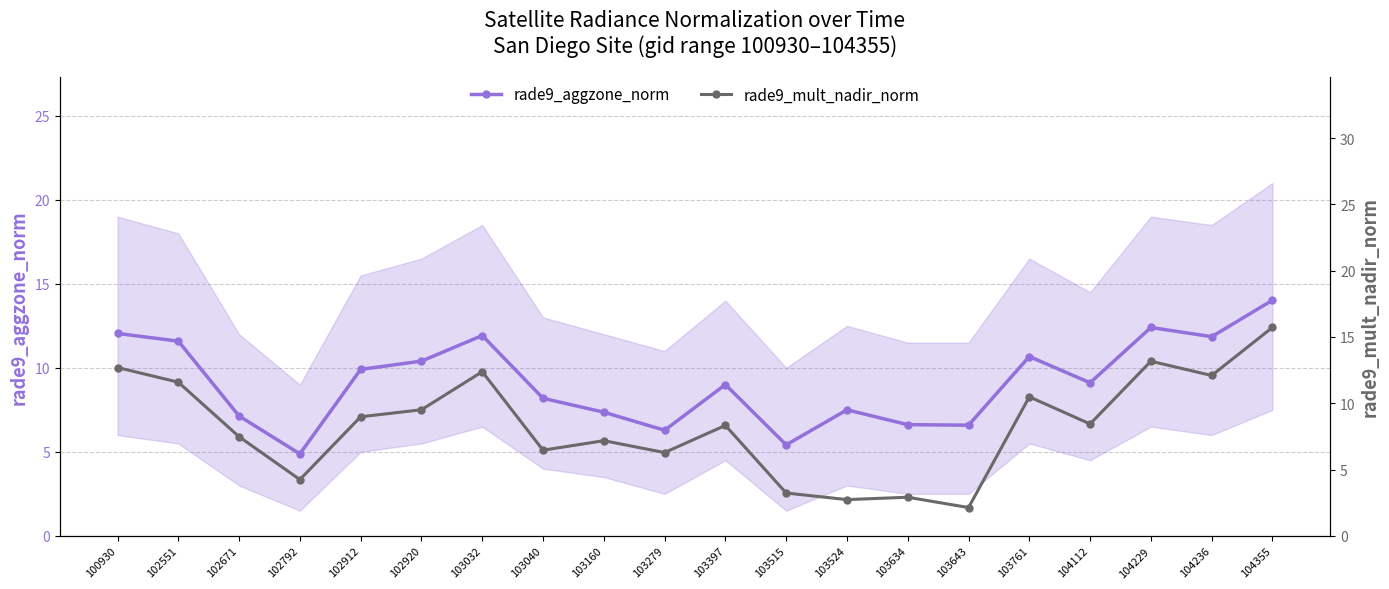

What is the difference between the maximum and minimum values in the rade9_aggzone_norm series?

9.1